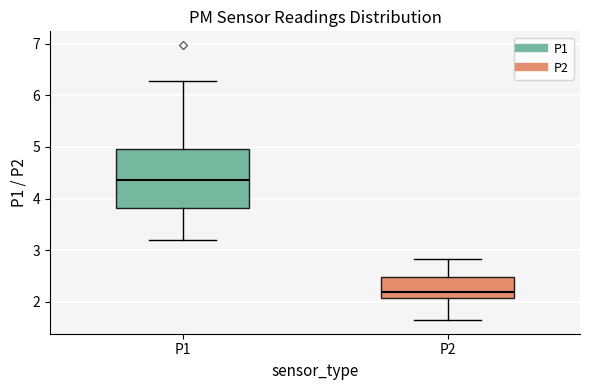

Reading left to right, transcribe this box plot: for each box, give where its median line is, the range the box spans, and where its two whiskers end, as read against the y-axis. The values are not printed on the chart, so give them approximately, as read against the axis.

P1: median 4.4, box 3.8 to 5.0, whiskers 3.2 to 6.3
P2: median 2.2, box 2.1 to 2.5, whiskers 1.7 to 2.8